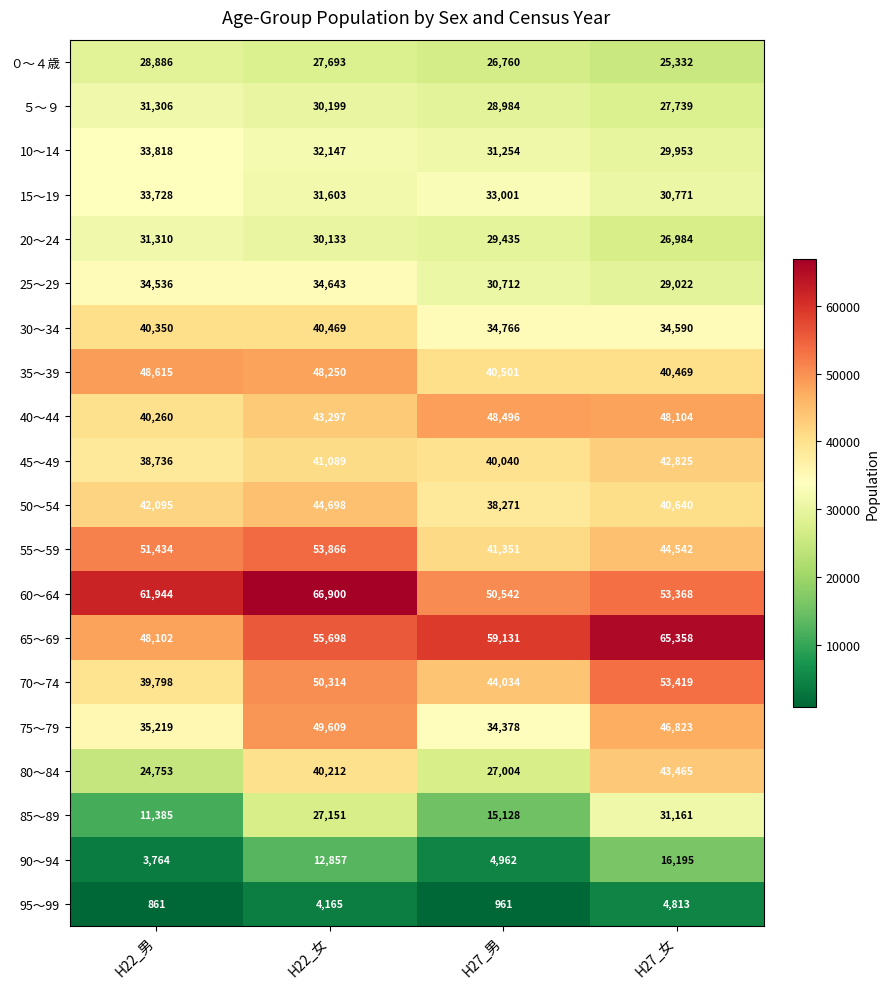

True or false: 95～99 has a value of 4165 at H22_女.

True